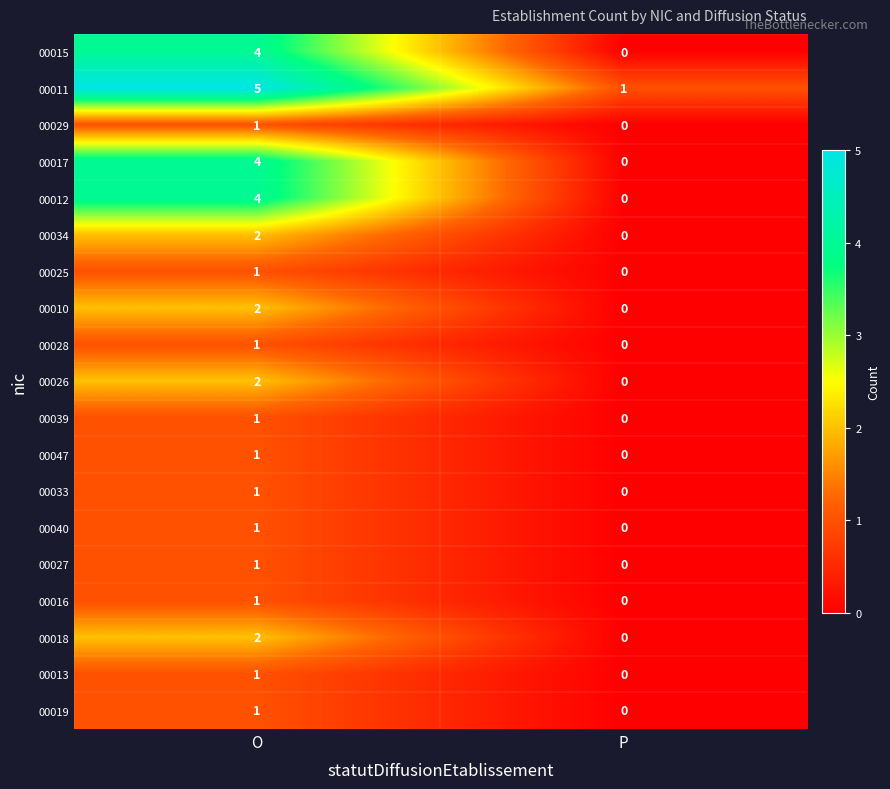

How many values in 00018 are above zero?

1